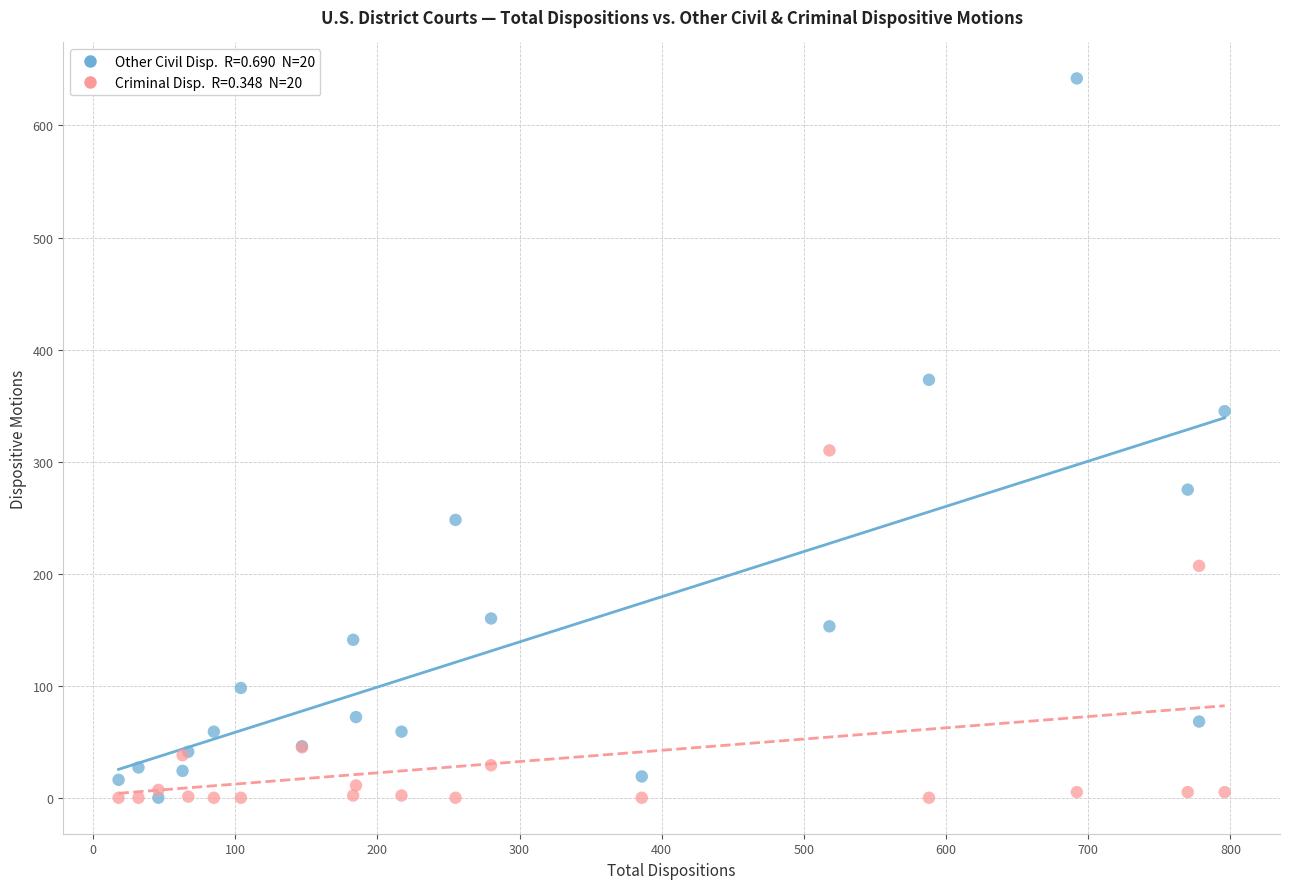

Across all series, what Y value is closest to 321?

310